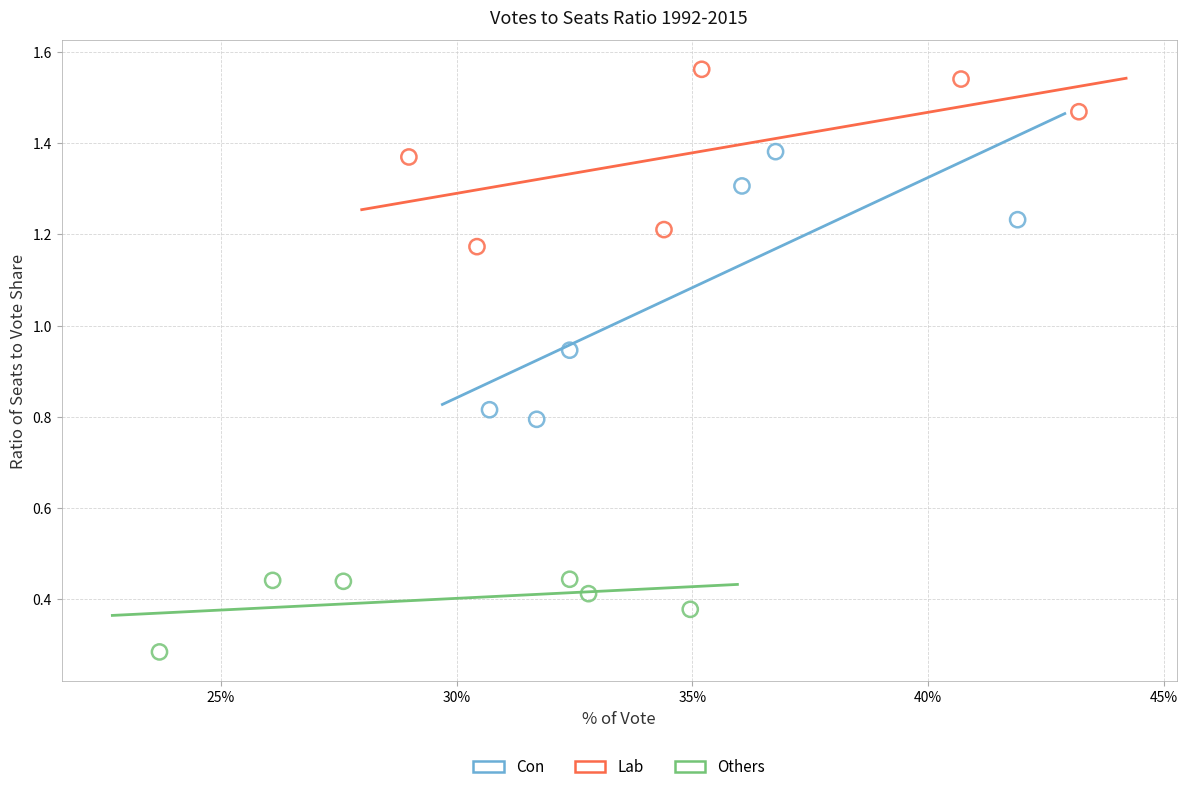

Which series has the widest spread of Y values?

Con